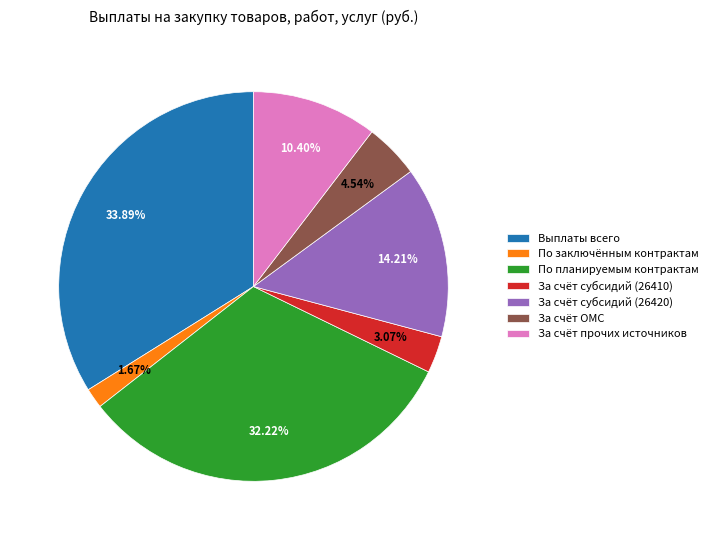

What is the largest slice in the pie chart?

Выплаты всего